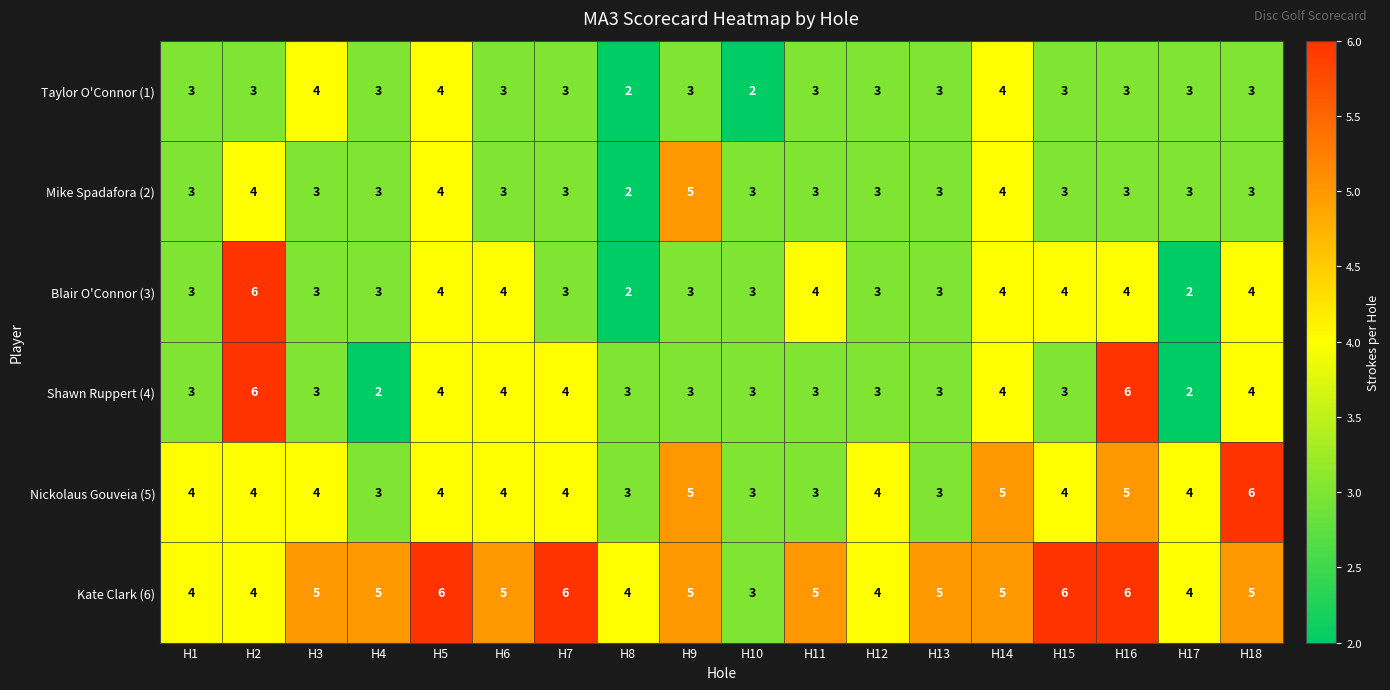

What is the total value across all series at H14?

26